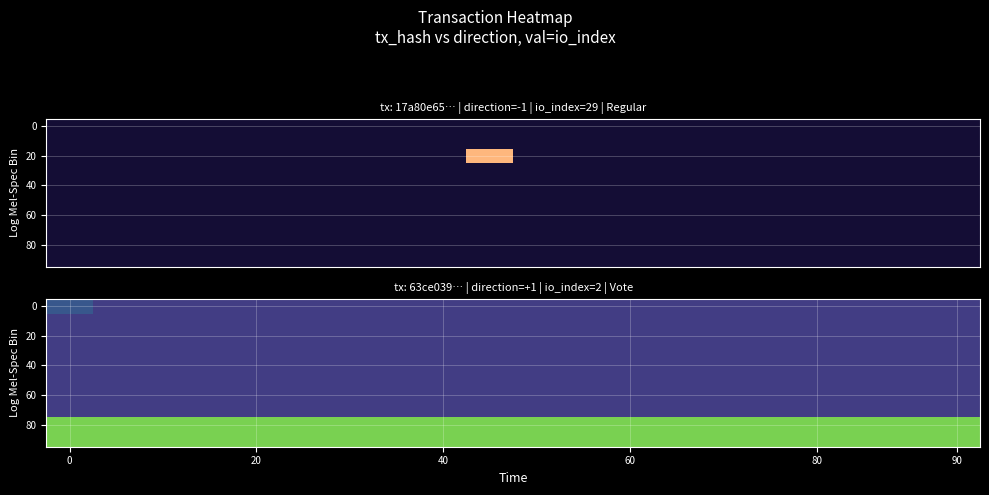

What is the total value across all series at 11?

23.5